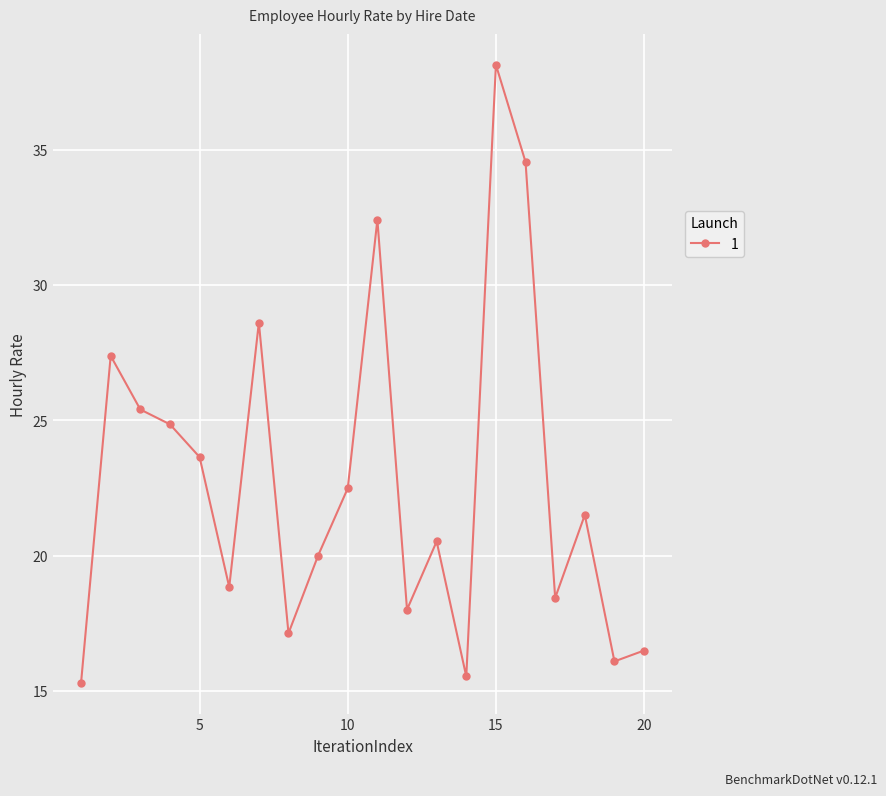

How many points are higher than both their immediate neighbors (excluding endpoints)?

6